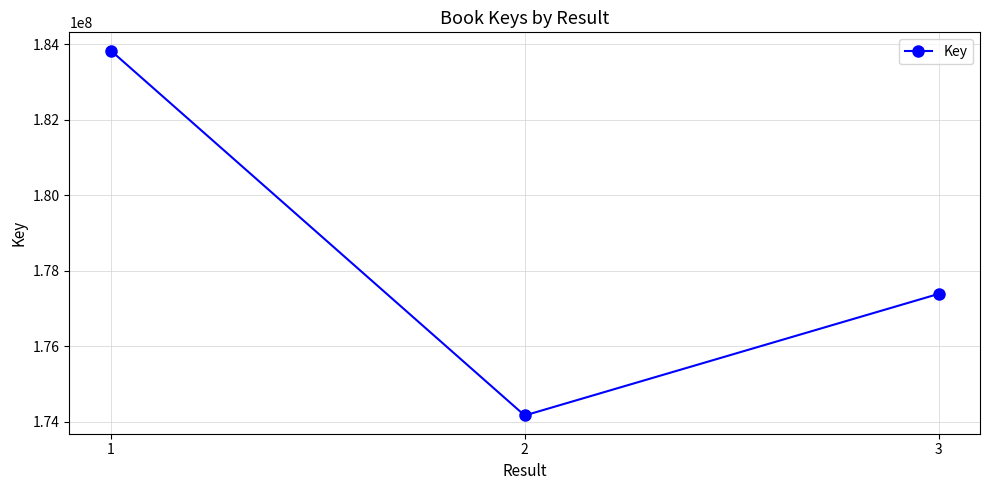

Approximately how many times larger is the value at 3 compared to 2?

1.0